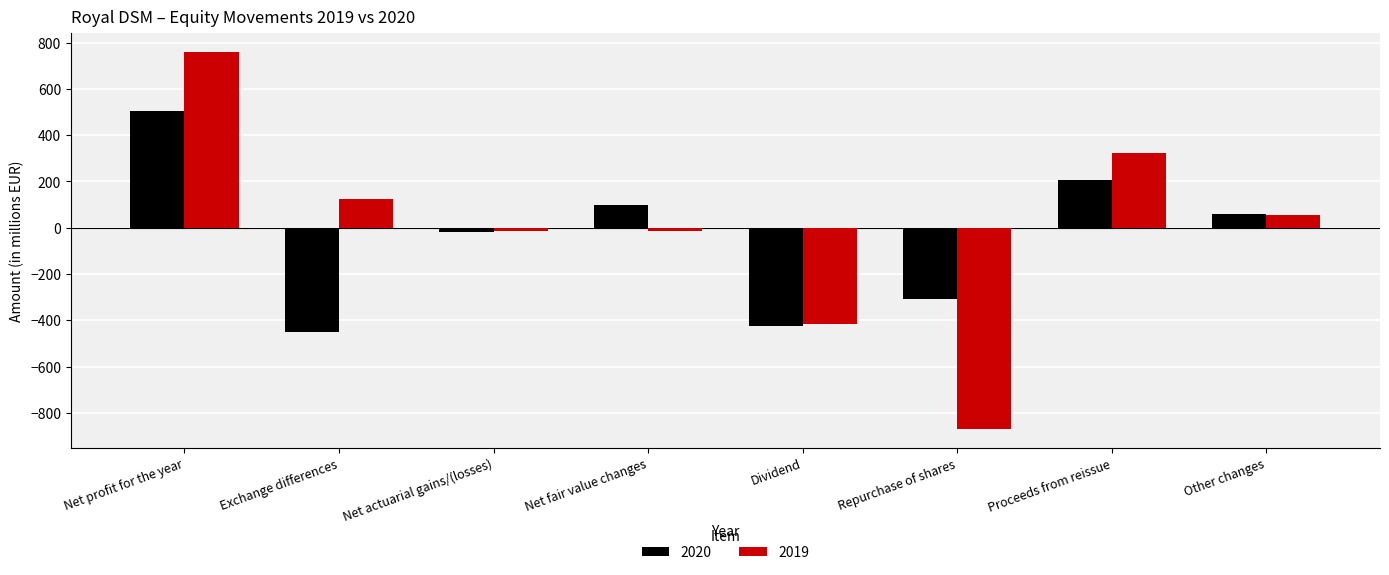

What are all the series names shown in the legend?

2020, 2019